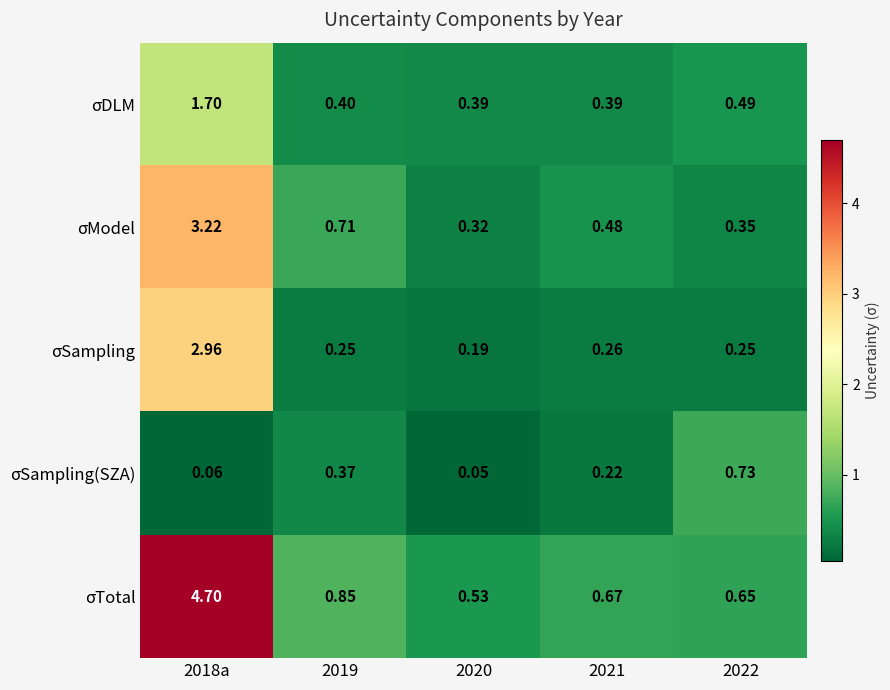

Is the value of σModel at 2021 greater than the value of σSampling at 2021?

Yes